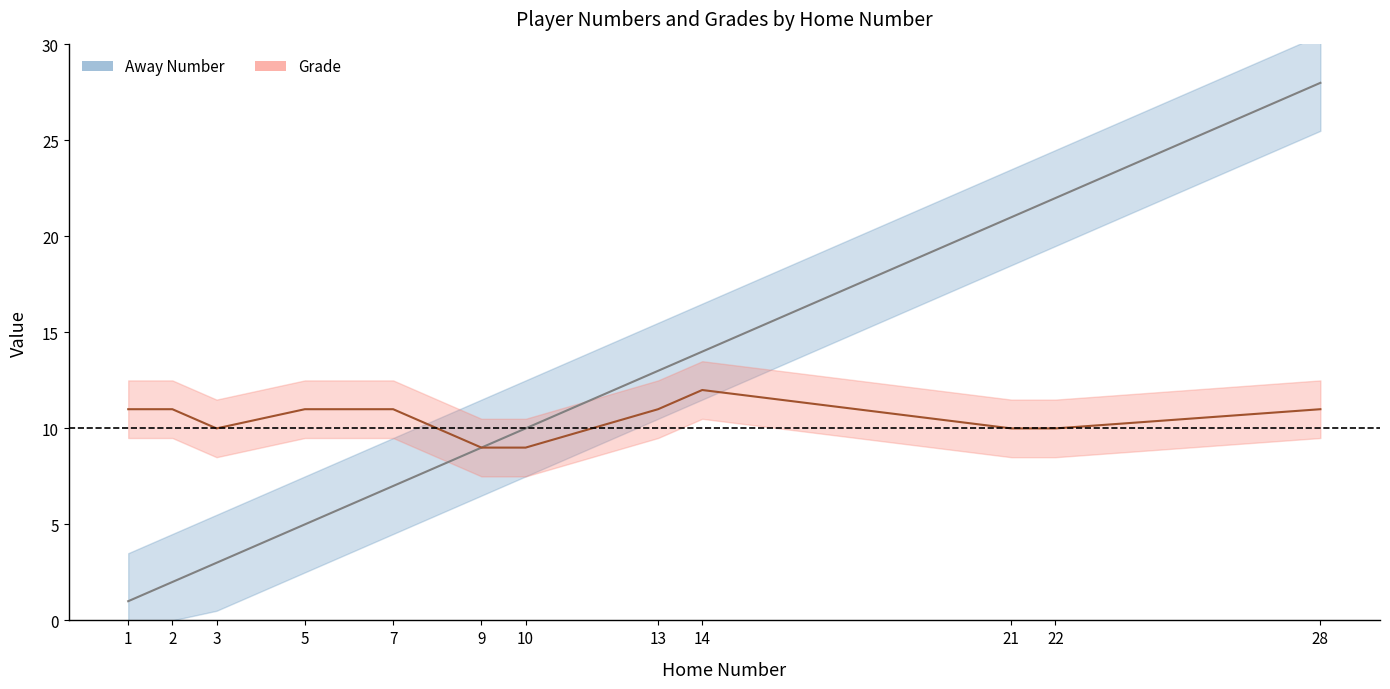

The Grade series shows 15 at 9. True or false?

False